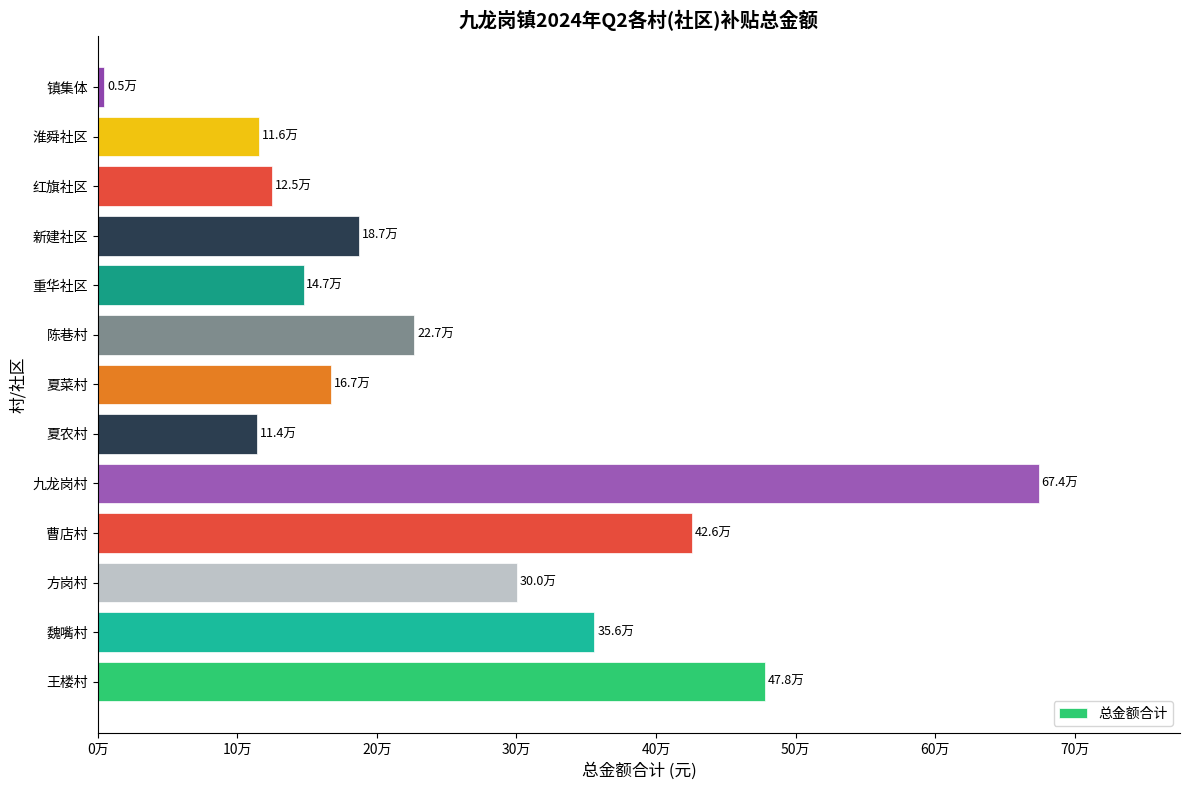

Does the chart contain any negative values?

No